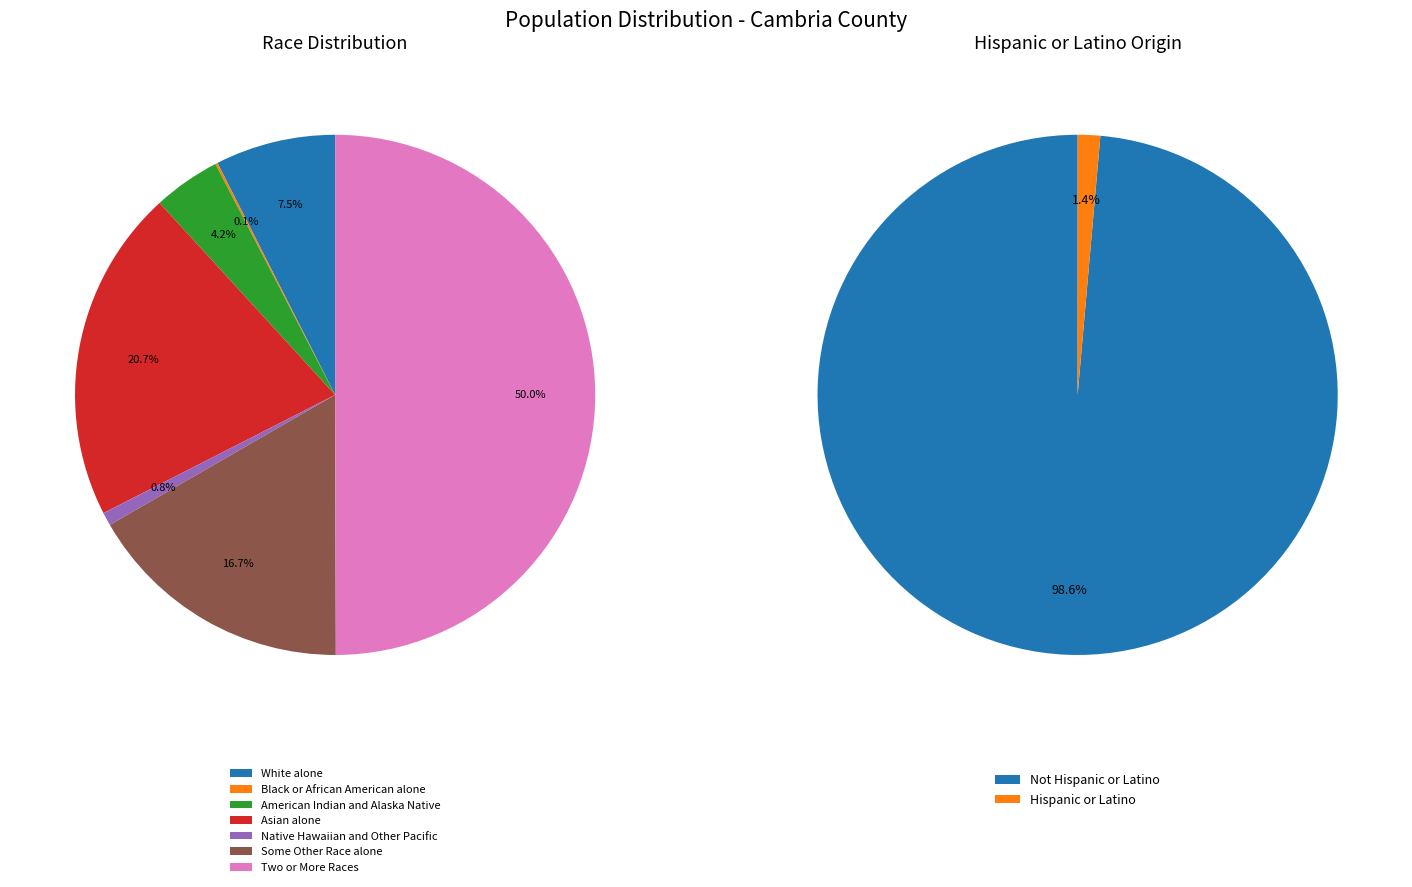

True or false: White alone accounts for 8% of the total.

False